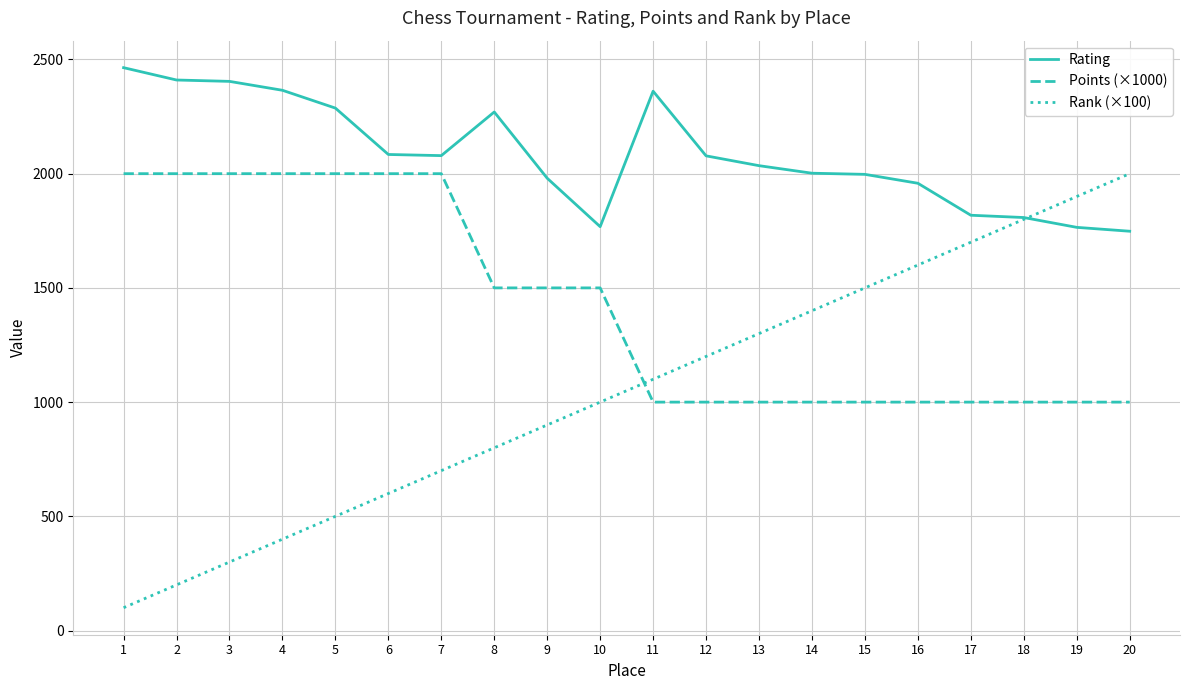

Which series has the largest total across all categories?

Rating